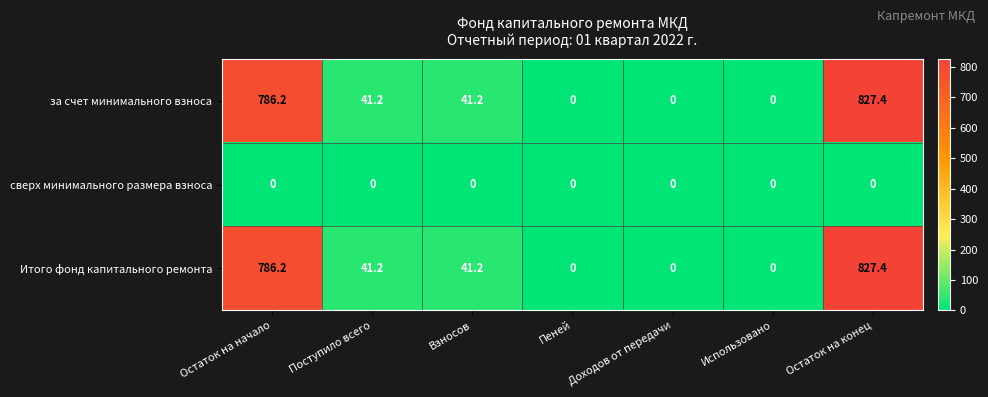

What is the sum of all Итого фонд капитального ремонта values?

1696.0